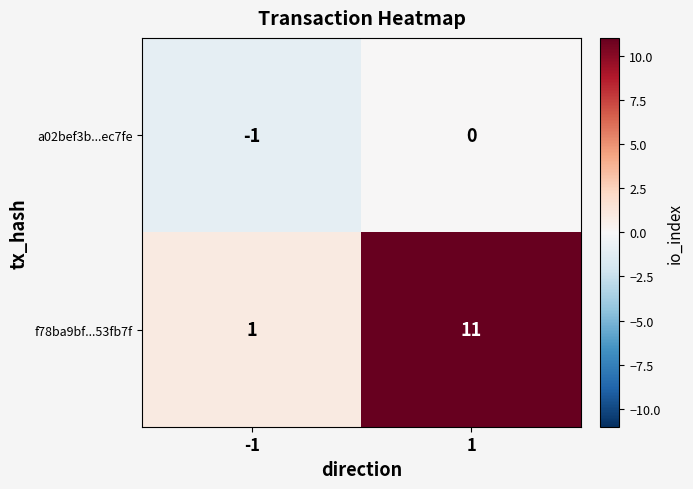

Which series changed the most between -1 and 1?

f78ba9bf...53fb7f